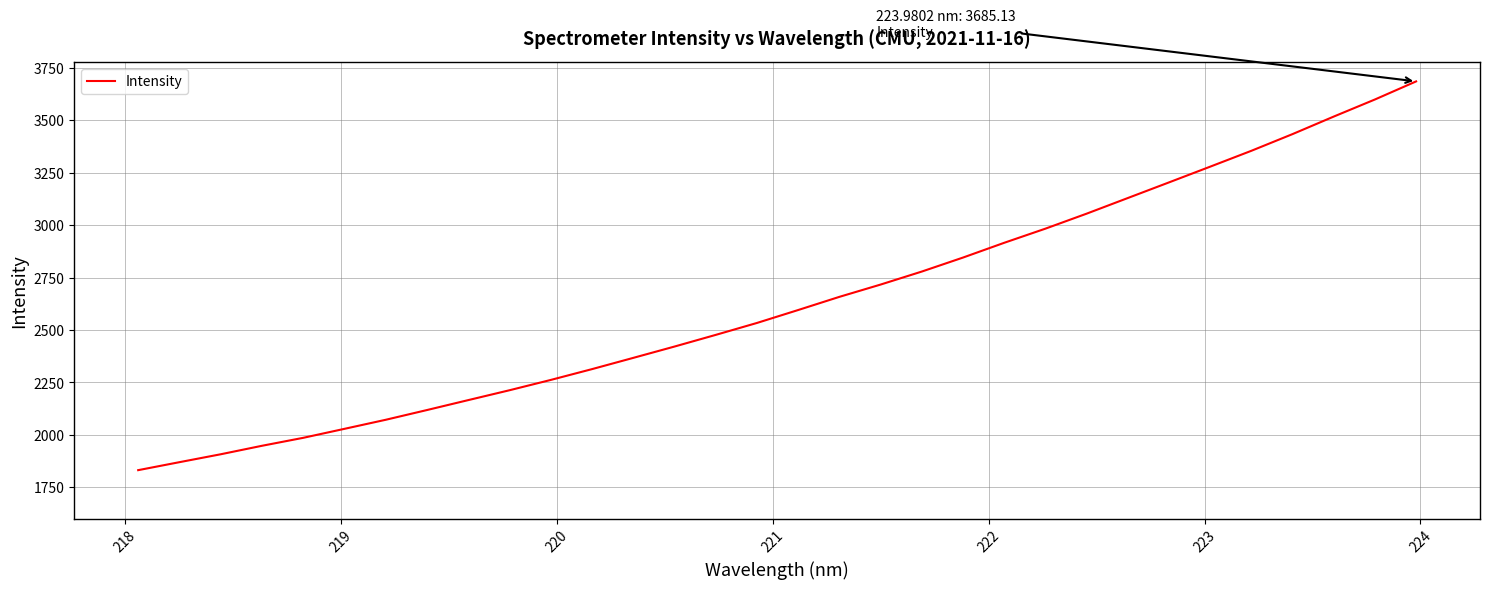

What is the maximum value shown in the chart?

3685.1